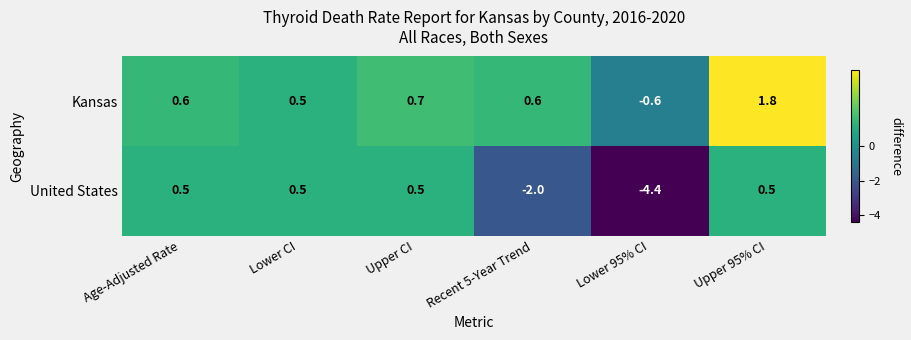

At which label is United States closest to -1?

Recent 5-Year Trend